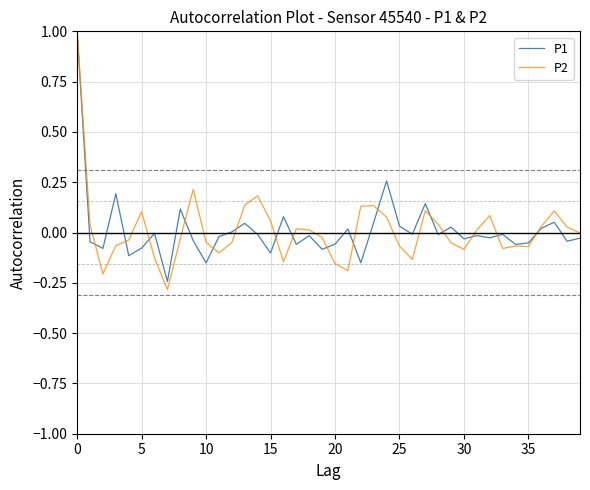

Which series has the largest range (max minus min)?

P2